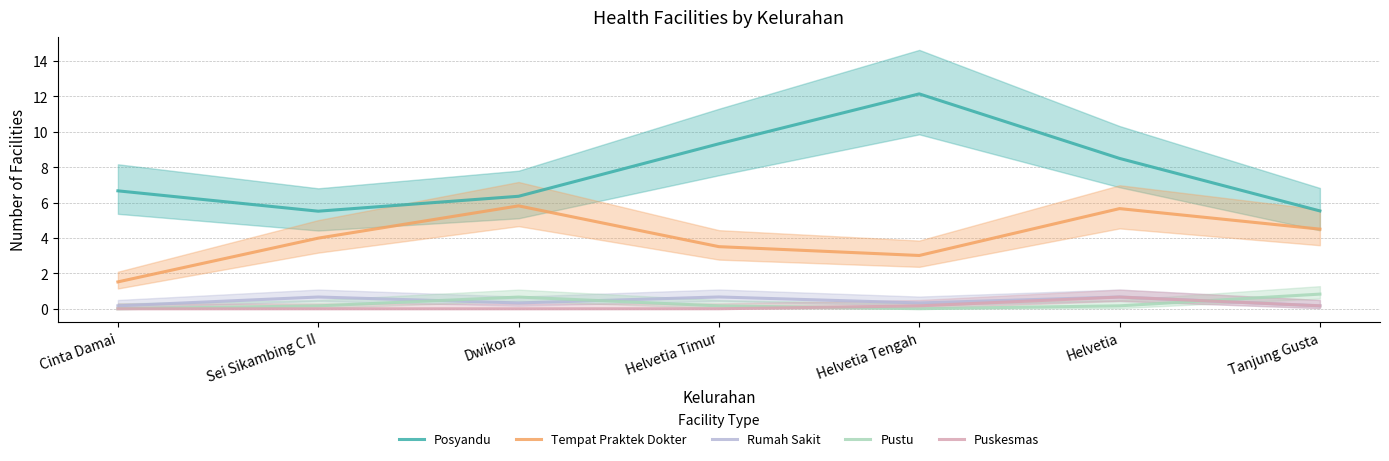

Between Dwikora and Helvetia Timur, which is larger?

Helvetia Timur